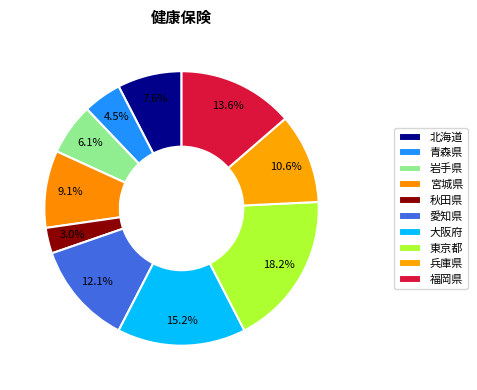

To the nearest percent, what portion does 秋田県 represent?

3%